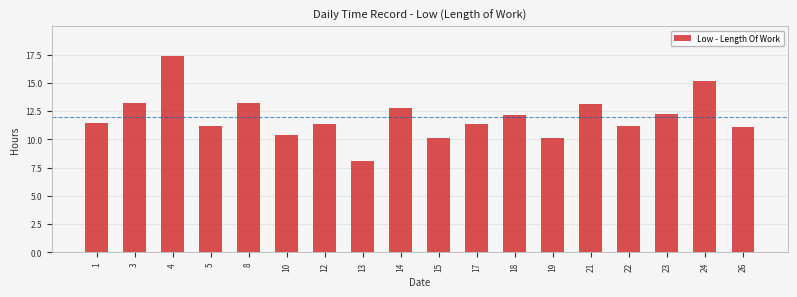

True or false: the data shows 13.2 at 8.

True